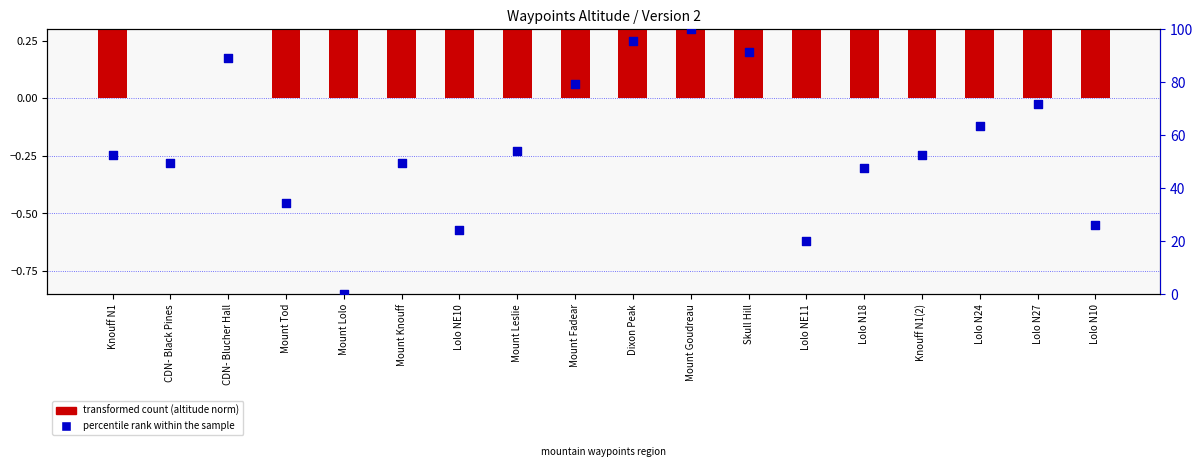

What is the total value across all series at CDN- Blucher Hall?

88.9